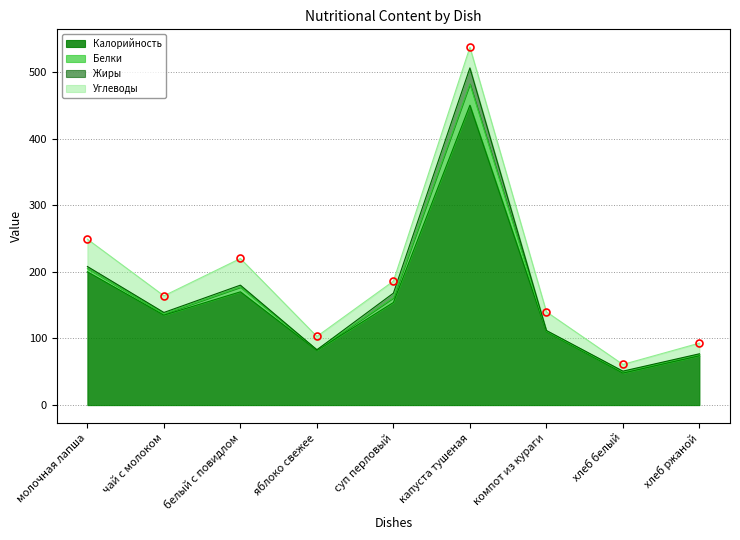

What are all the series names shown in the legend?

Калорийность, Белки, Жиры, Углеводы